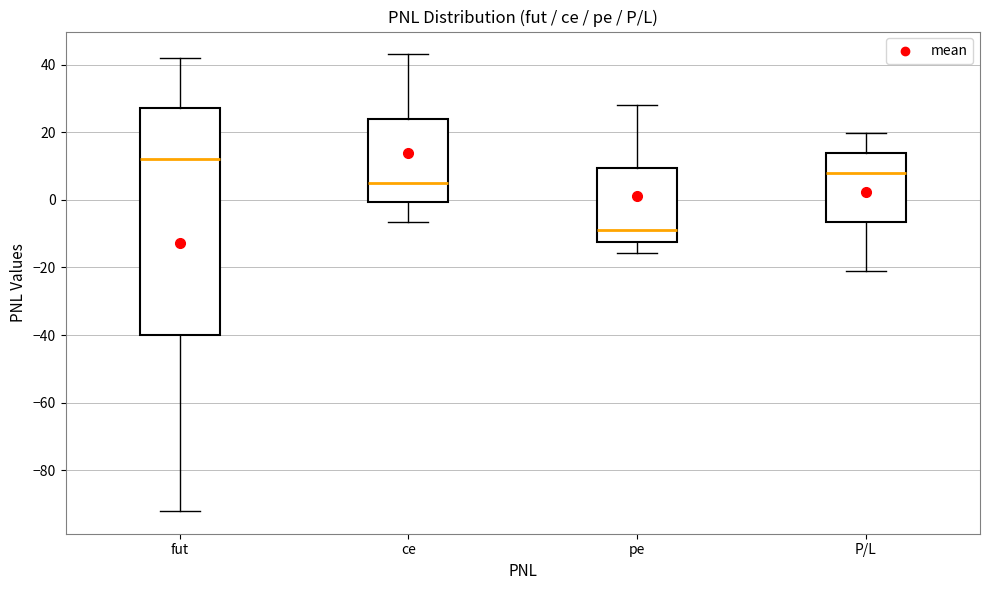

Which box is the tallest, from its lower edge to its upper edge?

fut